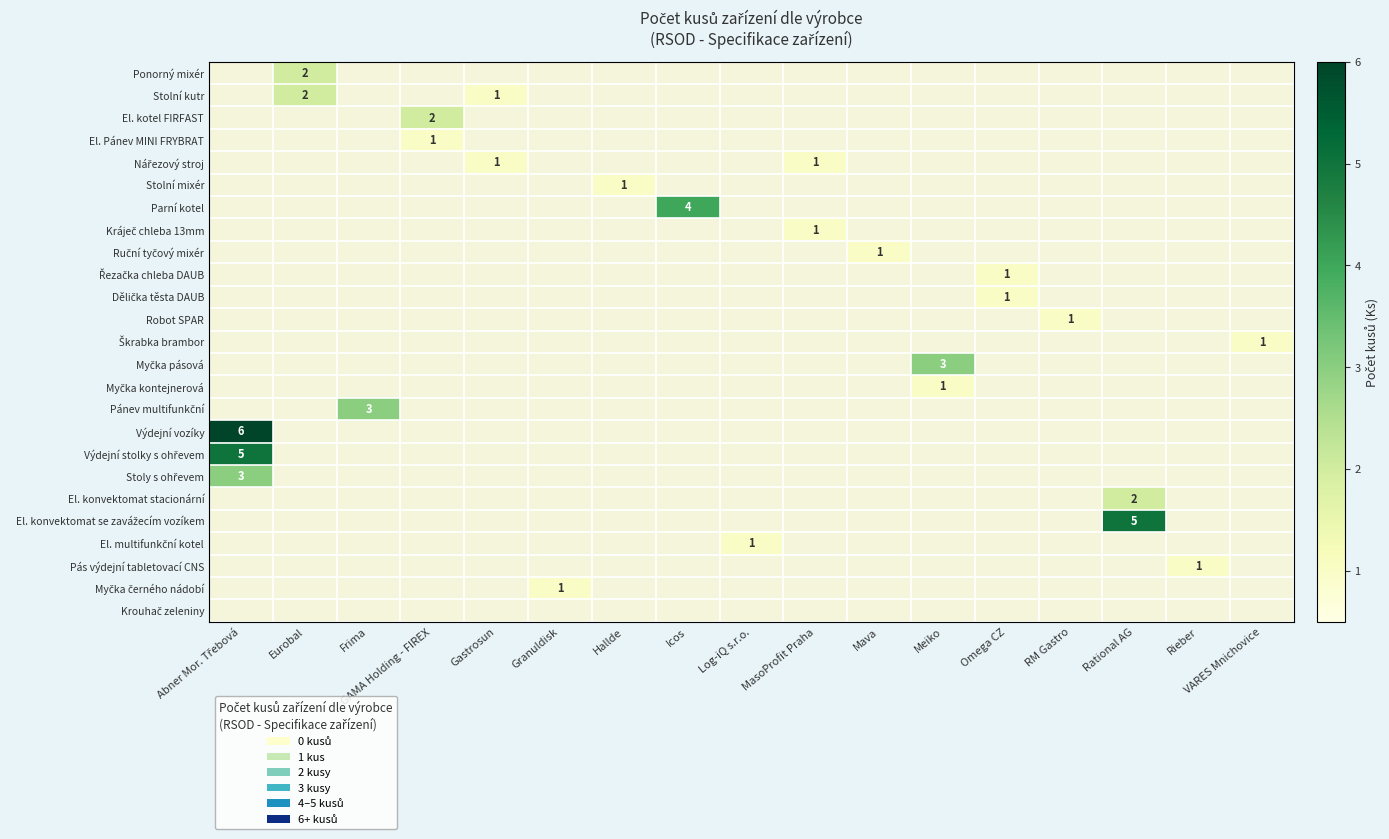

At which category is the sum across all series the highest?

Abner Mor. Třebová